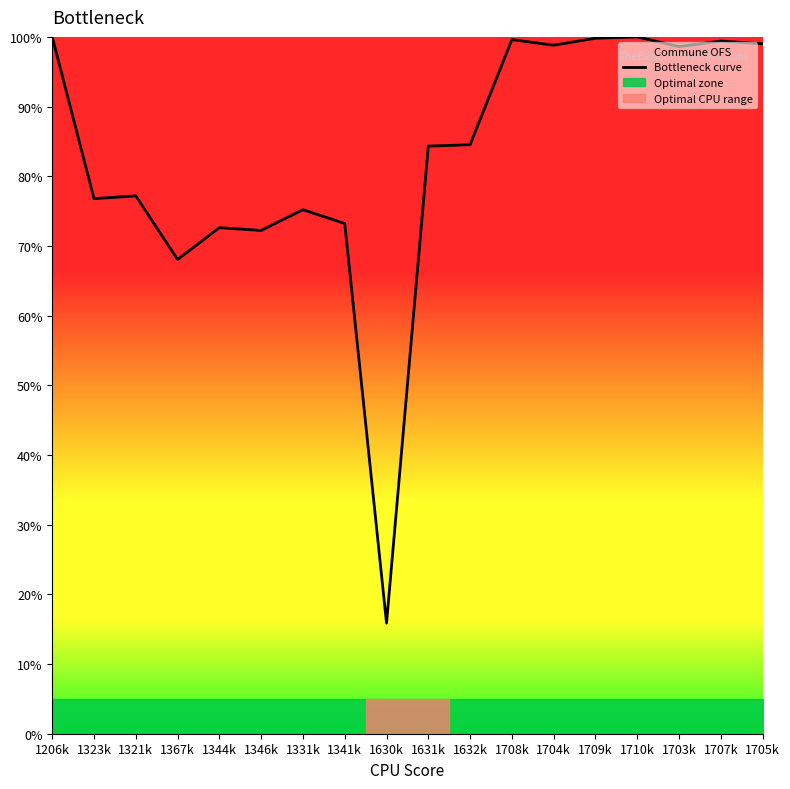

What position from the right is 1331k?

12